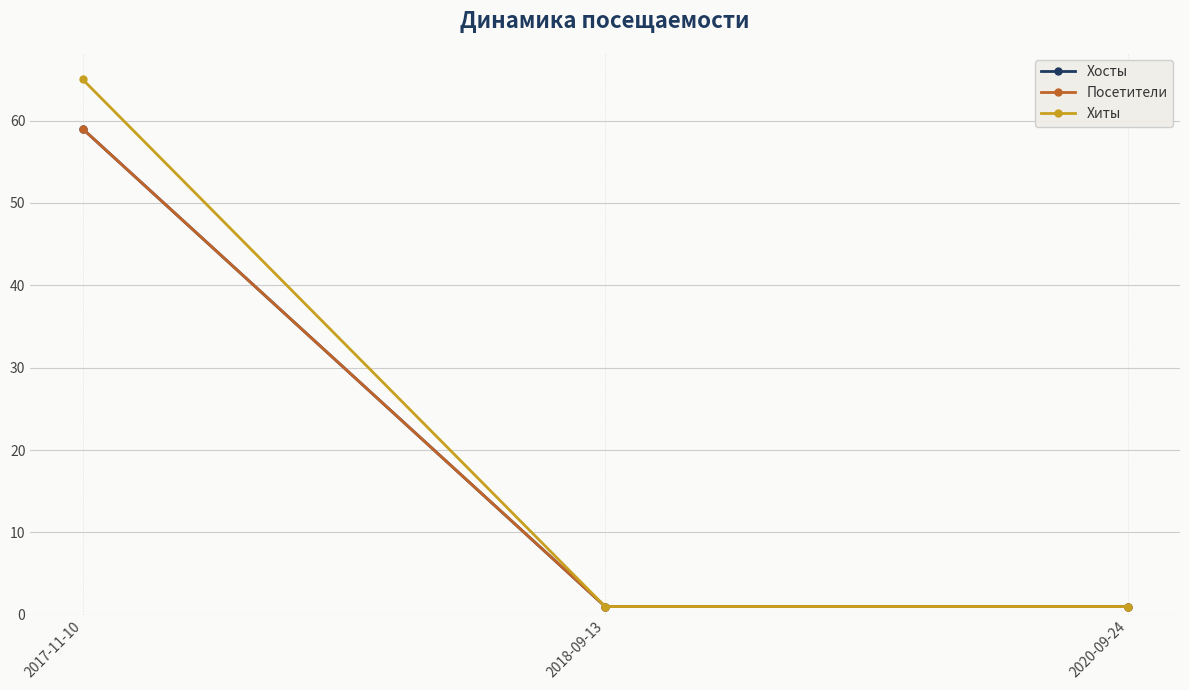

What is the approximate value of Хиты at 2020-09-24?

1